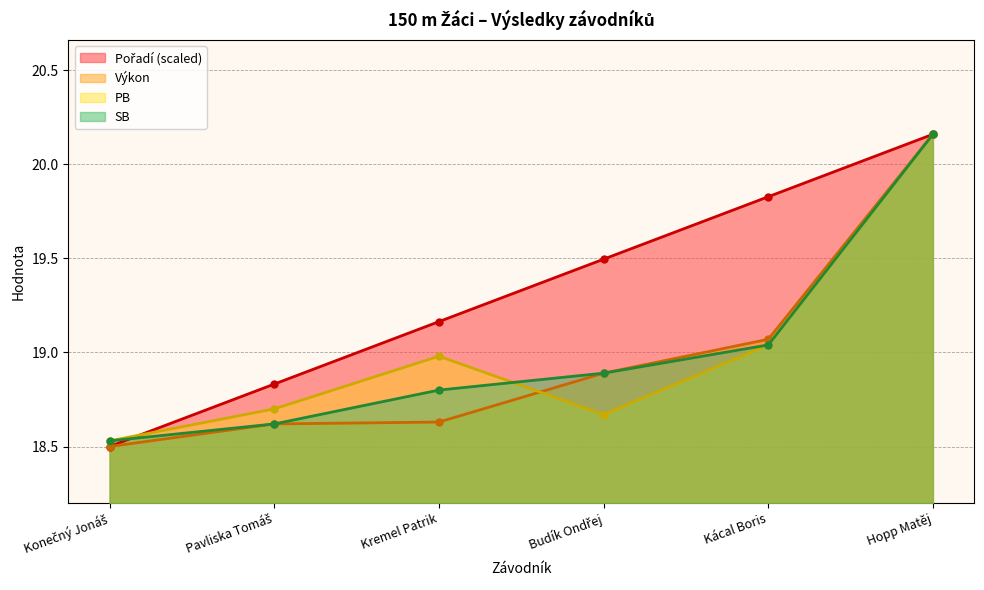

What is the difference between the Pořadí values at Konečný Jonáš and Kremel Patrik?

0.7